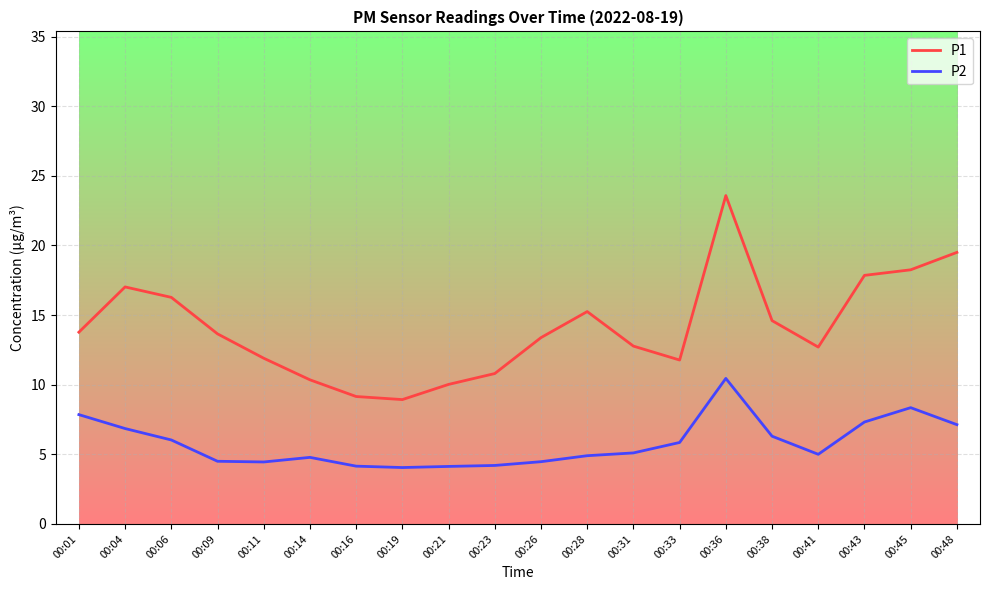

What are all the series names shown in the legend?

P1, P2